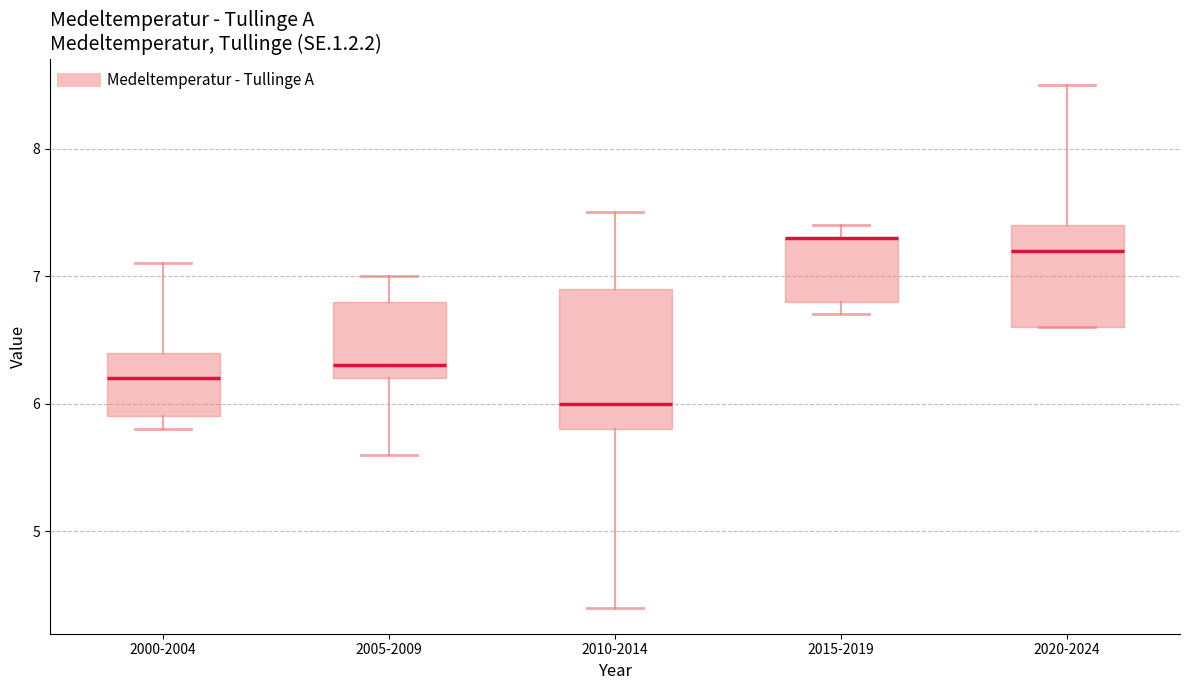

Which box is the tallest, from its lower edge to its upper edge?

2010-2014